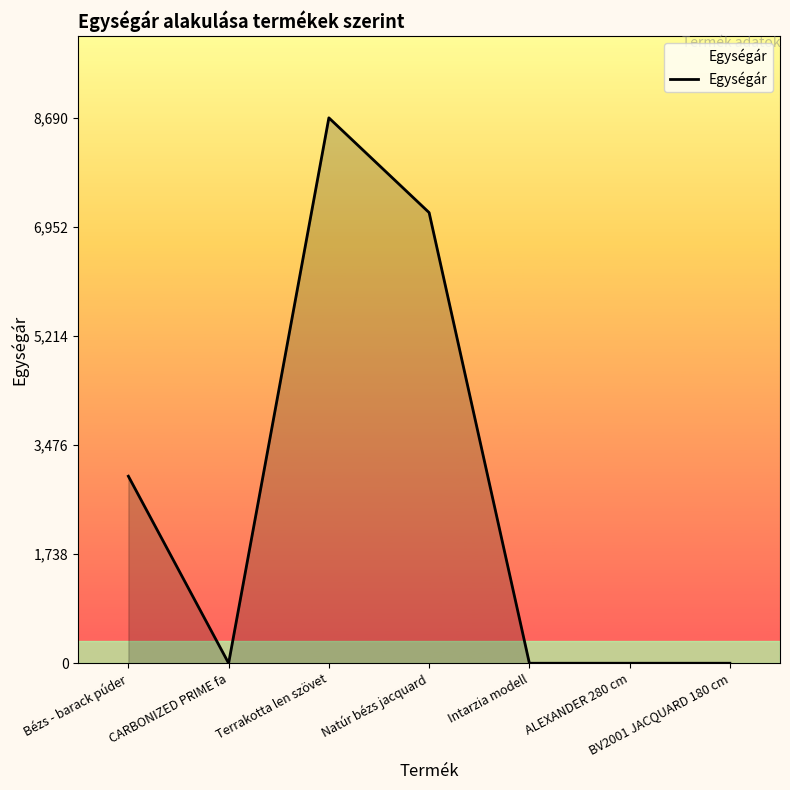

How many lines are shown in the chart?

1